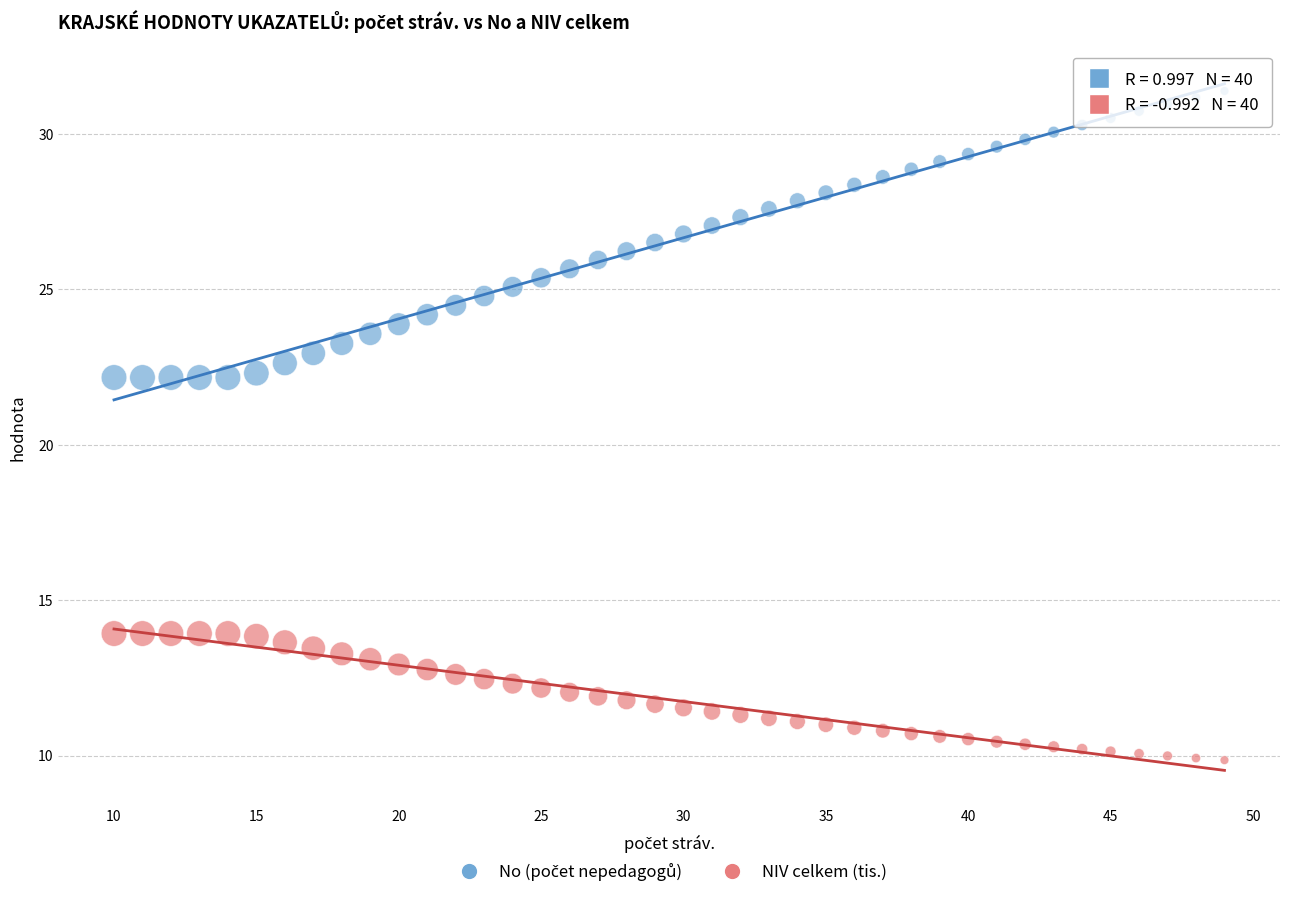

Across all data points, what is the range of Y values (max minus min)?

21.5